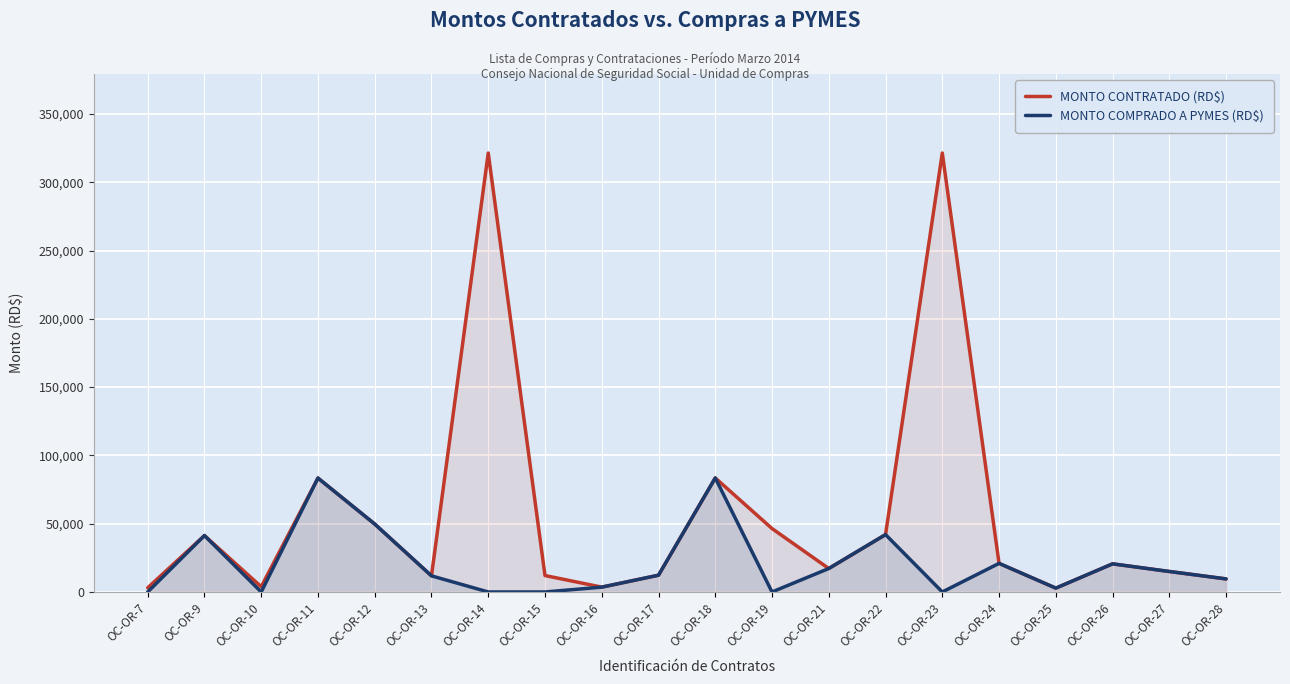

Reading left to right, transcribe all the data shown in this chart.

MONTO CONTRATADO (RD$): OC-OR-7=3041.8	OC-OR-9=41300.0	OC-OR-10=3823.2	OC-OR-11=83402.4	OC-OR-12=49737.0	OC-OR-13=11800.0	OC-OR-14=321400.0	OC-OR-15=12030.0	OC-OR-16=3540.0	OC-OR-17=12272.0	OC-OR-18=83478.9	OC-OR-19=46429.4	OC-OR-21=17177.2	OC-OR-22=42008.0	OC-OR-23=321400.0	OC-OR-24=20935.6	OC-OR-25=2814.3	OC-OR-26=20590.4	OC-OR-27=15000.0	OC-OR-28=9558.0
MONTO COMPRADO A PYMES (RD$): OC-OR-7=0.0	OC-OR-9=41300.0	OC-OR-10=0.0	OC-OR-11=83402.4	OC-OR-12=49737.0	OC-OR-13=11800.0	OC-OR-14=0.0	OC-OR-15=0.0	OC-OR-16=3540.0	OC-OR-17=12272.0	OC-OR-18=83478.9	OC-OR-19=0.0	OC-OR-21=17177.2	OC-OR-22=42008.0	OC-OR-23=0.0	OC-OR-24=20935.6	OC-OR-25=2814.3	OC-OR-26=20590.4	OC-OR-27=15000.0	OC-OR-28=9558.0